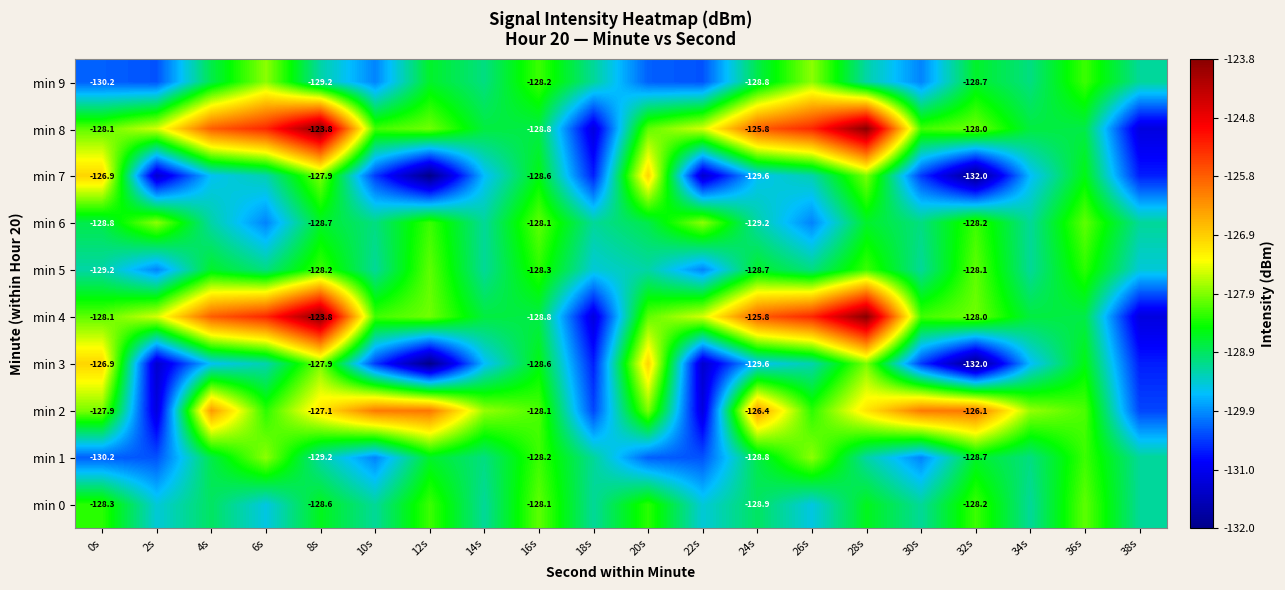

What is the sum of the min 2 values at 14s and 10s?

-253.9